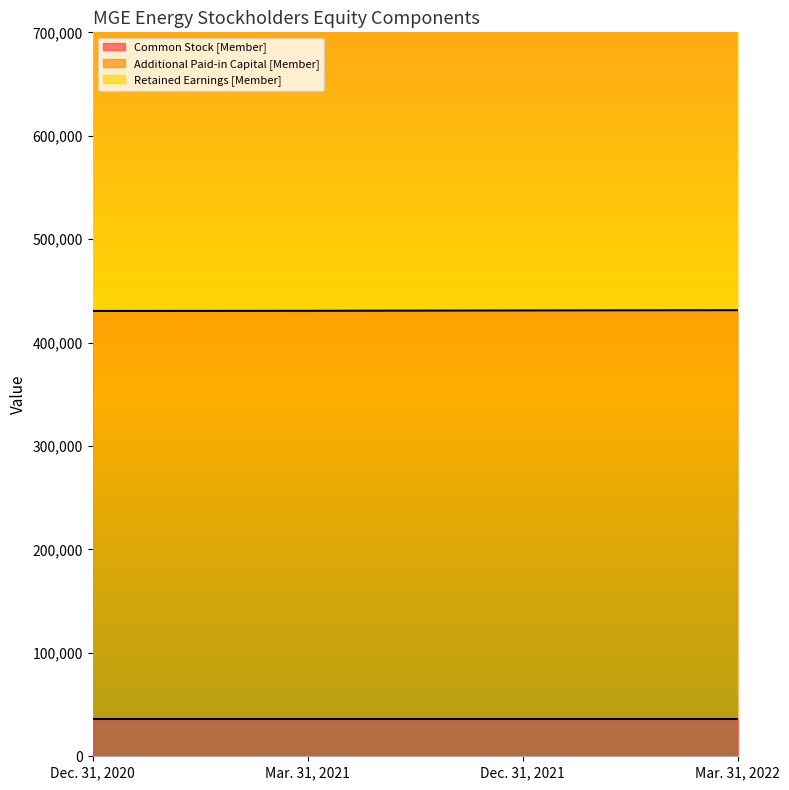

What is the spread (max minus min) of values at Dec. 31, 2020?

545429